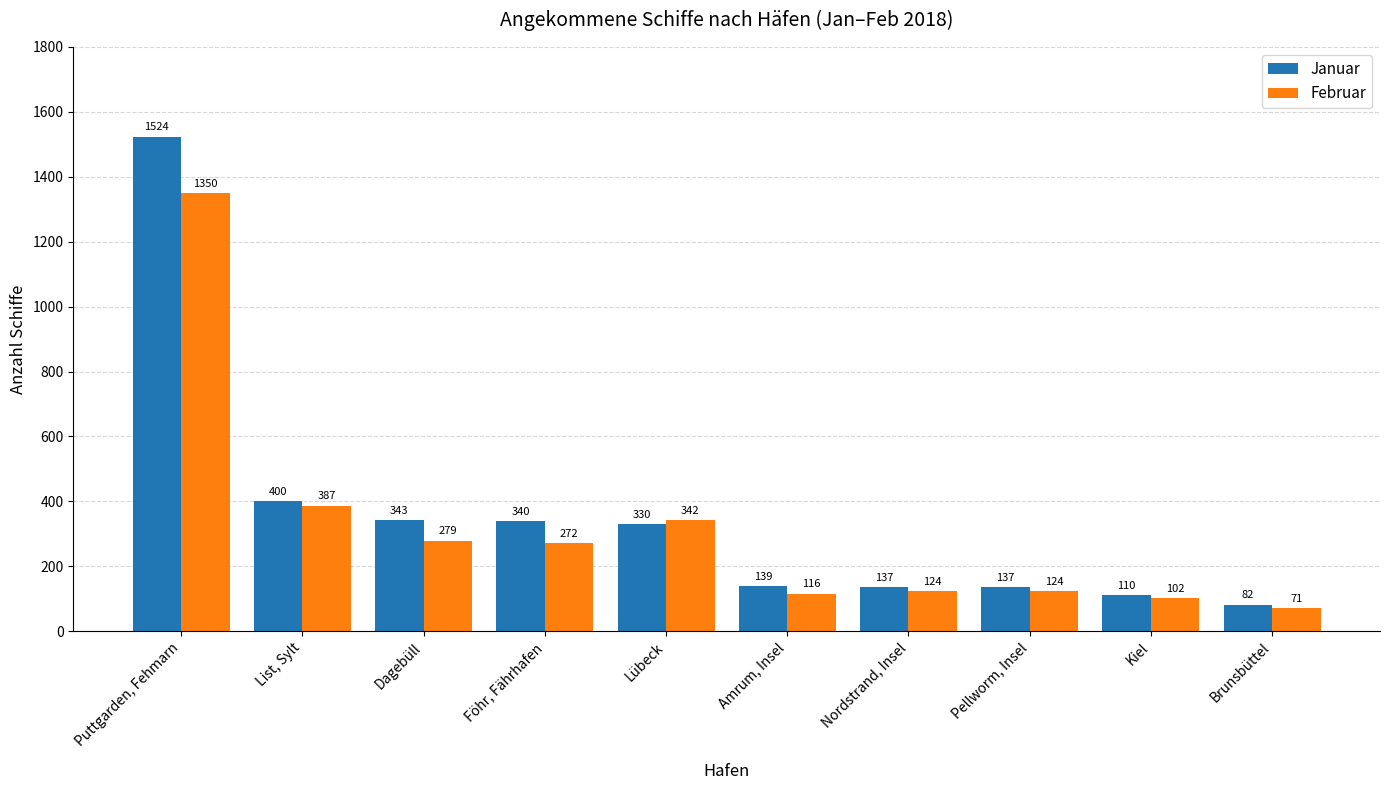

What is the difference between the Februar values at Dagebüll and Föhr, Fährhafen?

7